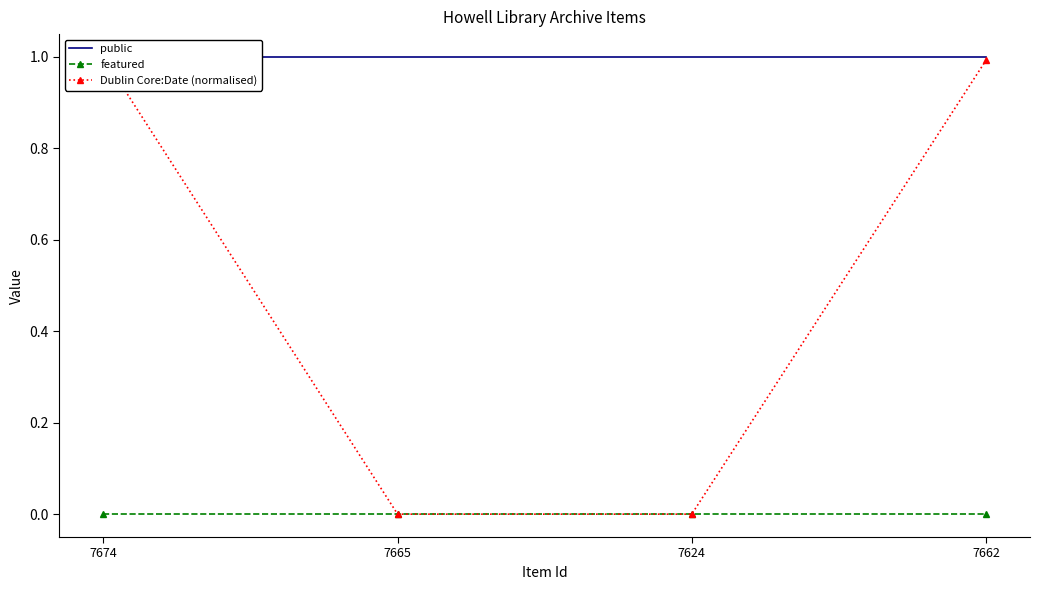

At which category is the sum across all series the highest?

7674